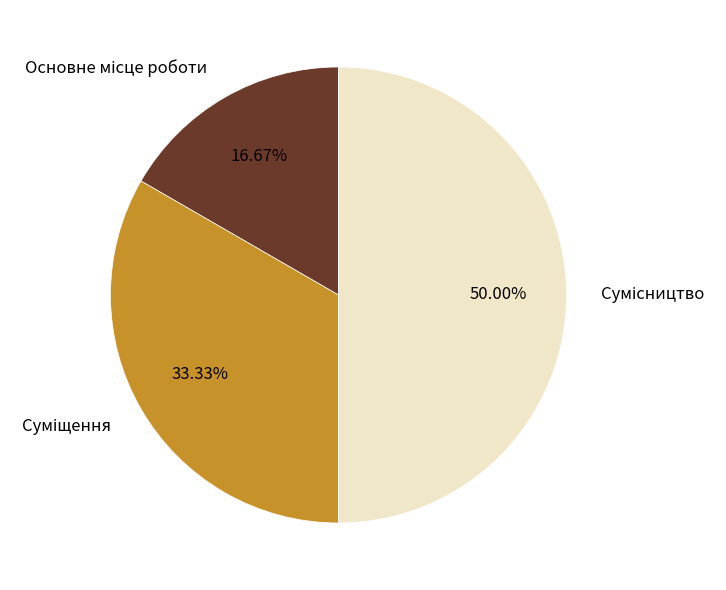

How many segments does this pie chart have?

3